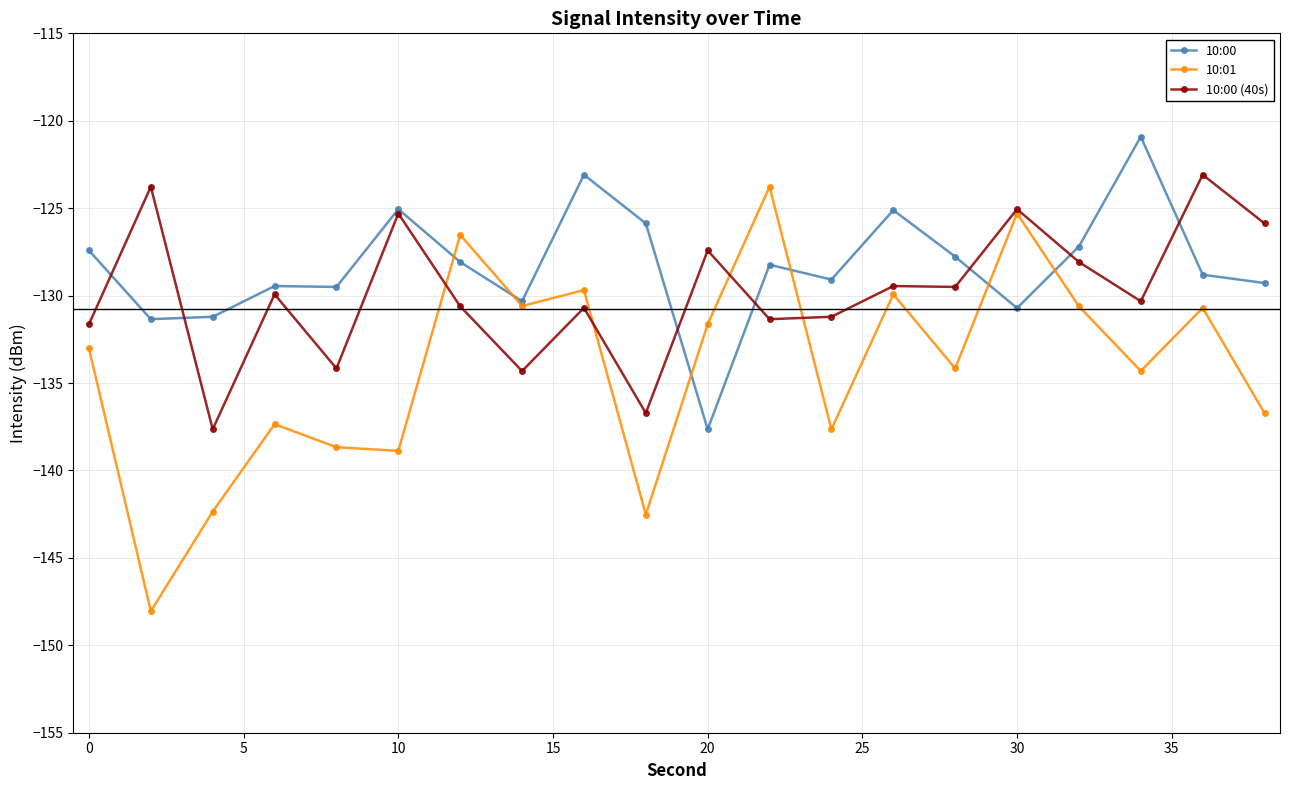

Which series has the widest spread of values?

10:01